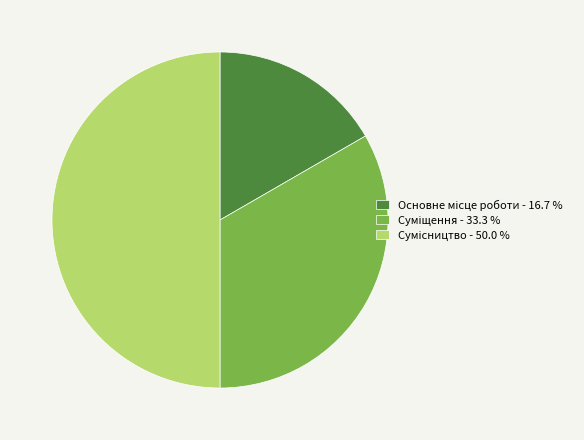

Between Основне місце роботи and Сумісництво, which is larger?

Сумісництво